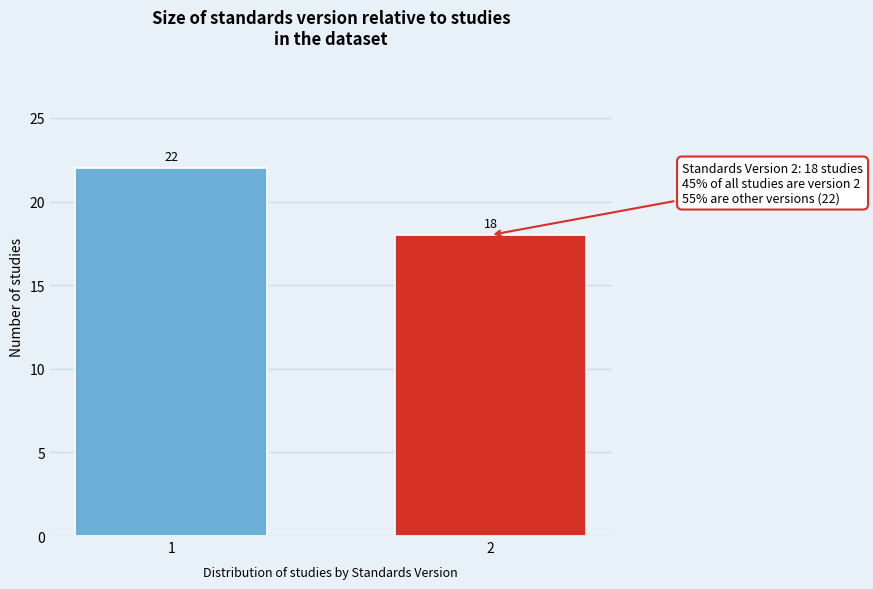

Reading right to left, extract all data points from this chart.

18	22